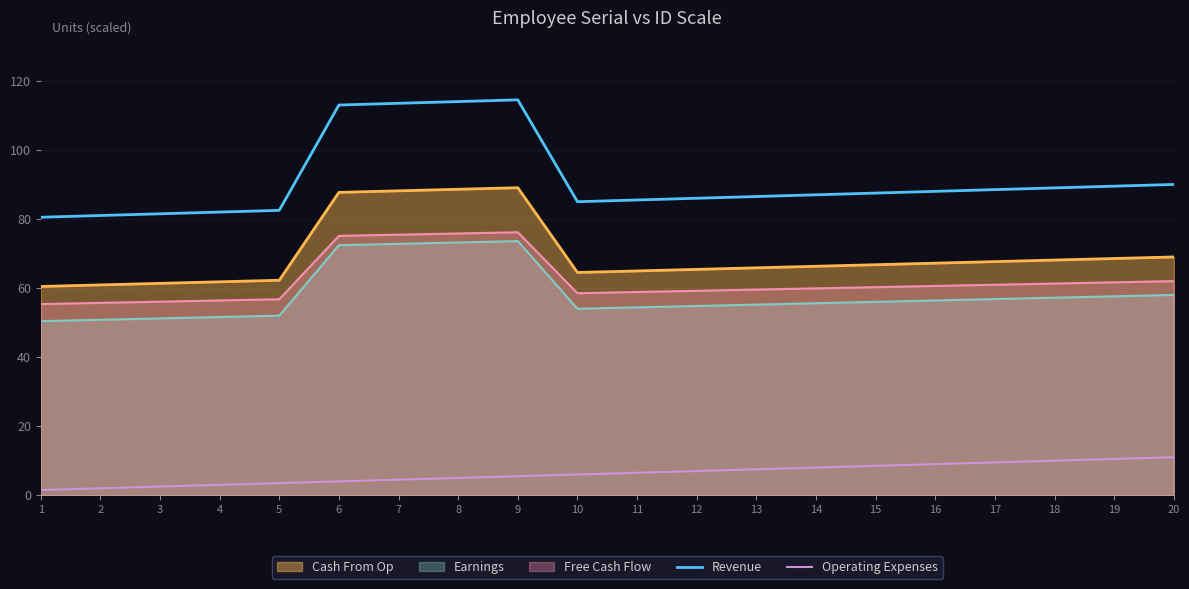

Does the chart have visible grid lines?

Yes